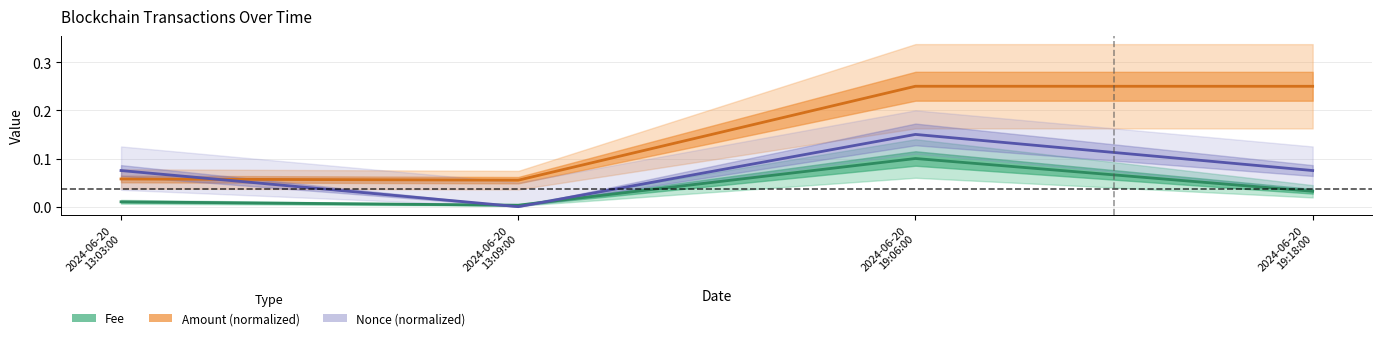

What is the label of the 4th point from the left?

2024-06-20
19:18:00